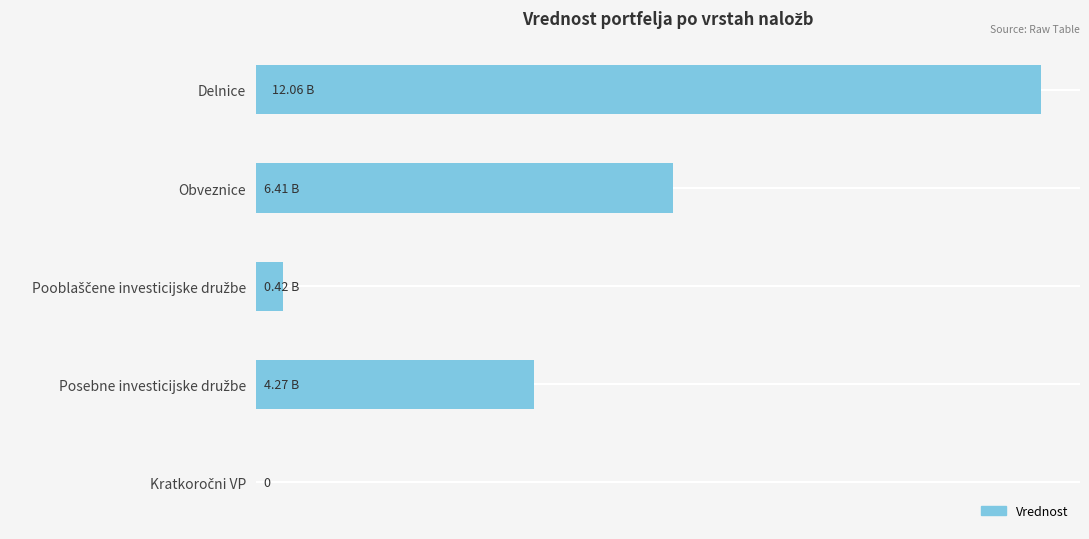

How many data points does each series have?

5